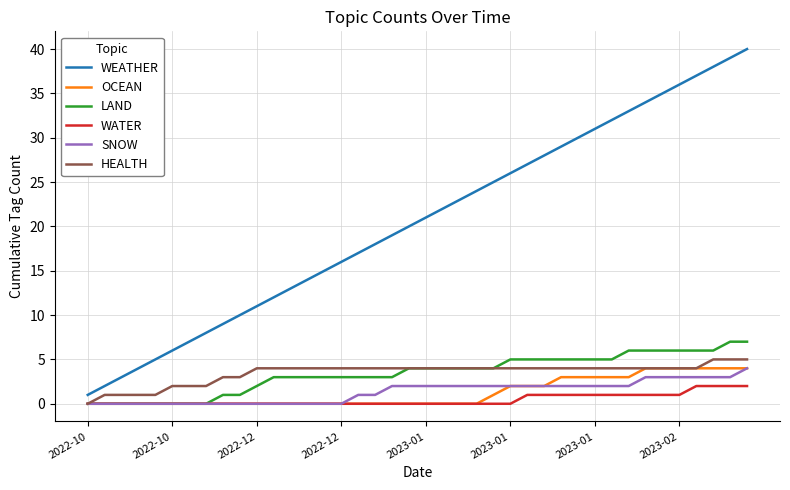

Which series has the widest spread of values?

WEATHER